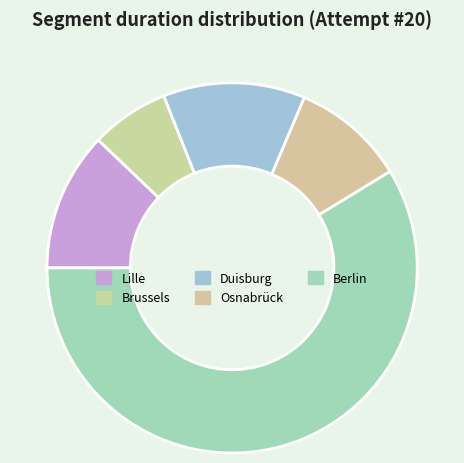

What percentage is the Lille slice, to the nearest percent?

12%